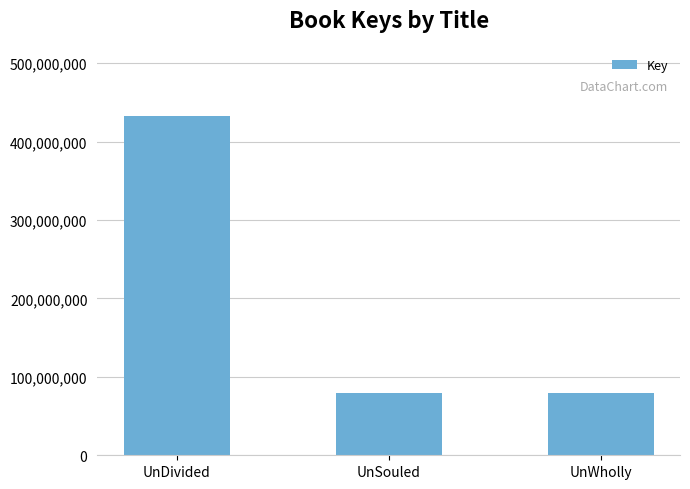

What is the value of the 1st bar from the left?

433073317